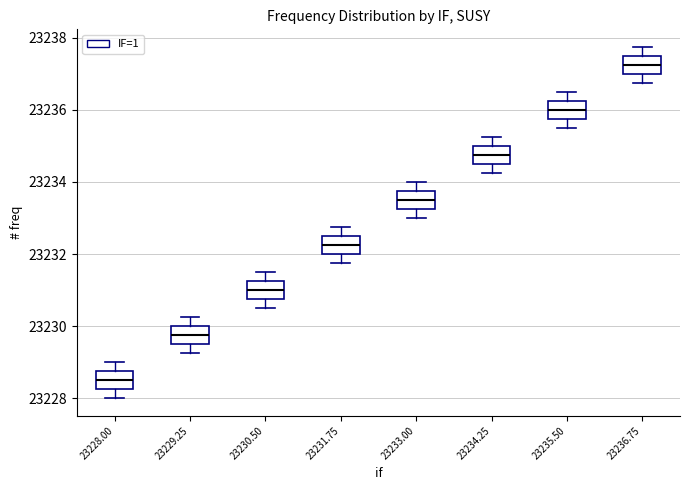

Where does the upper whisker of the box at x = 23235.50 end on the y-axis? The values are not printed on the chart, so give them approximately, as read against the axis.

23236.6